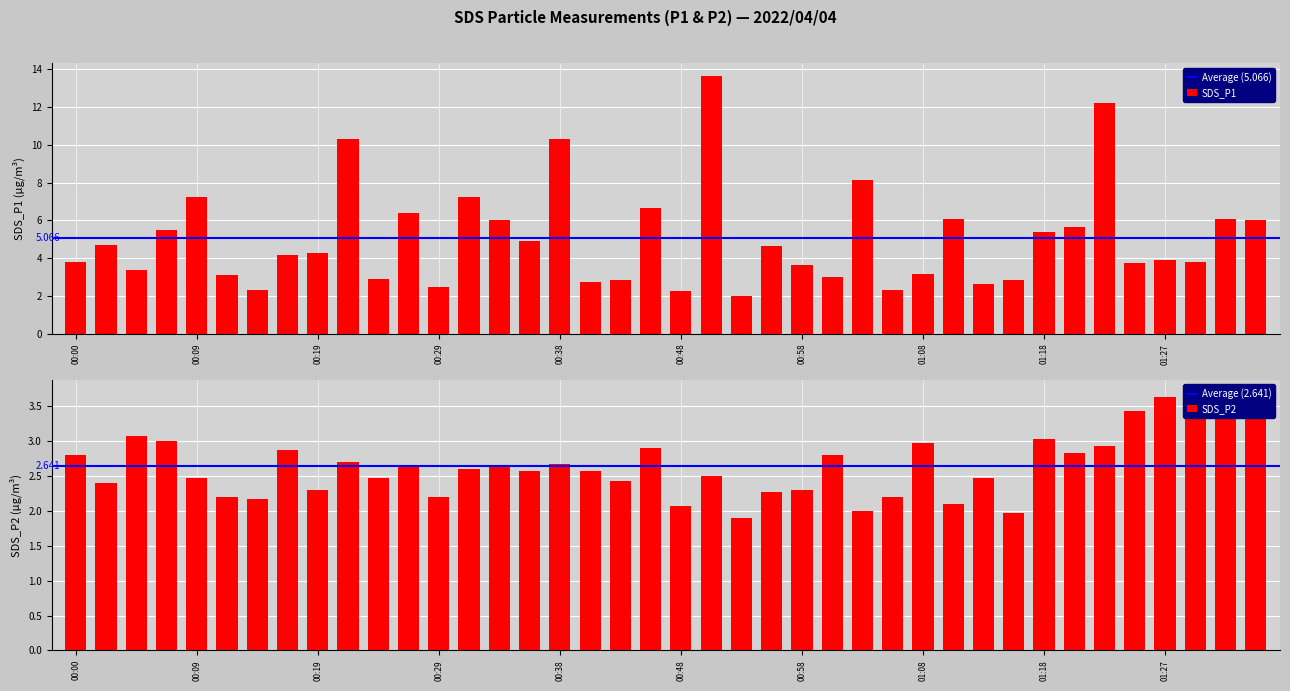

How many series are shown in this chart?

2